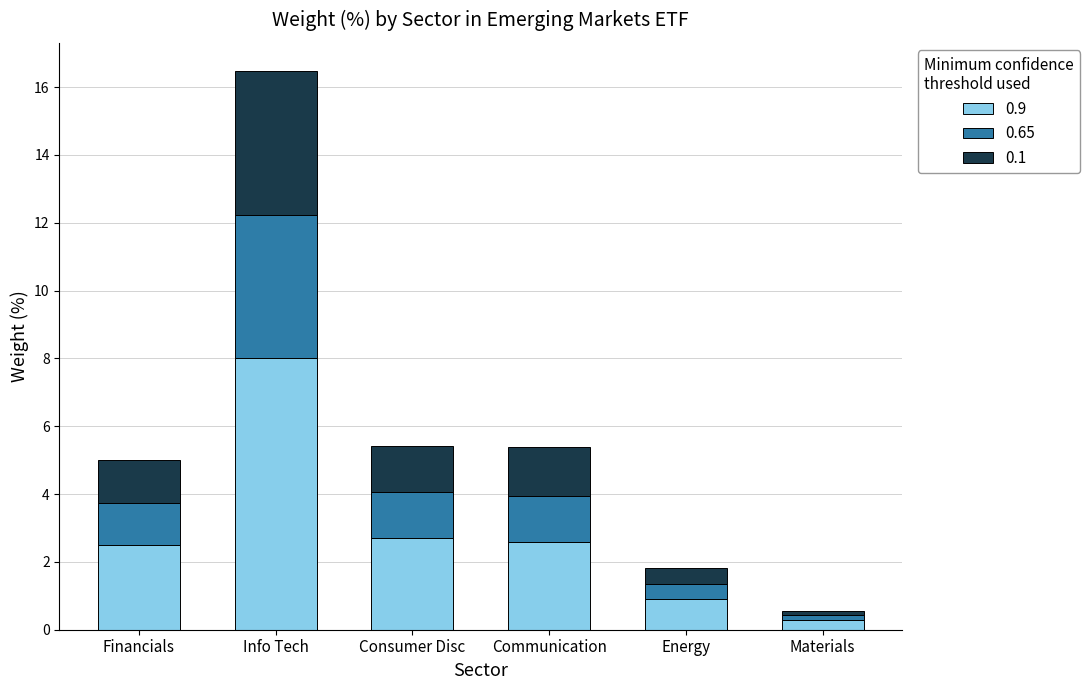

Are the bars grouped side by side (vs. stacked)?

No